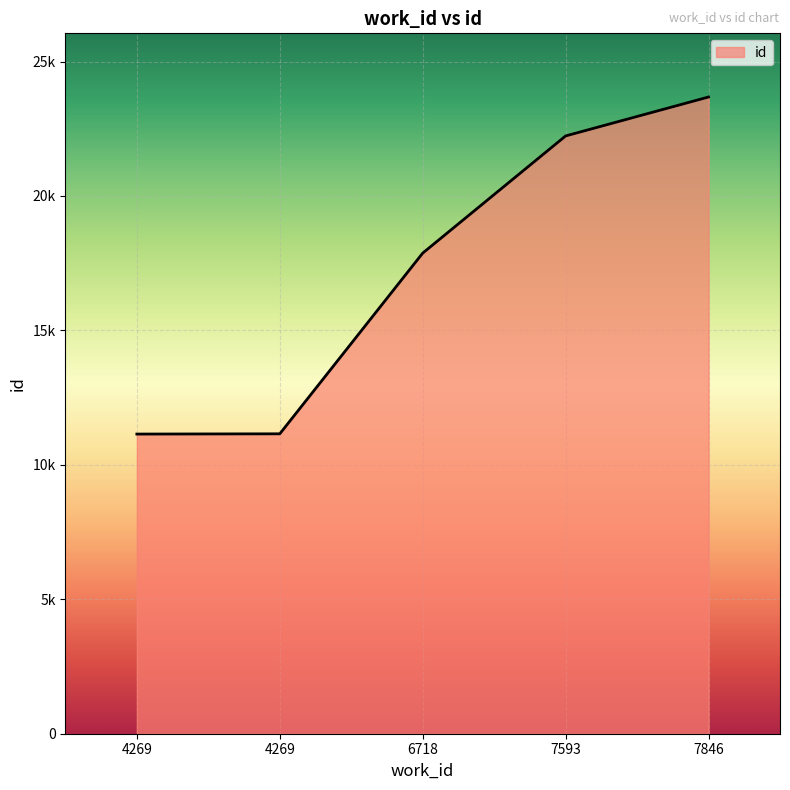

Does the chart display data point markers on the line(s)?

No